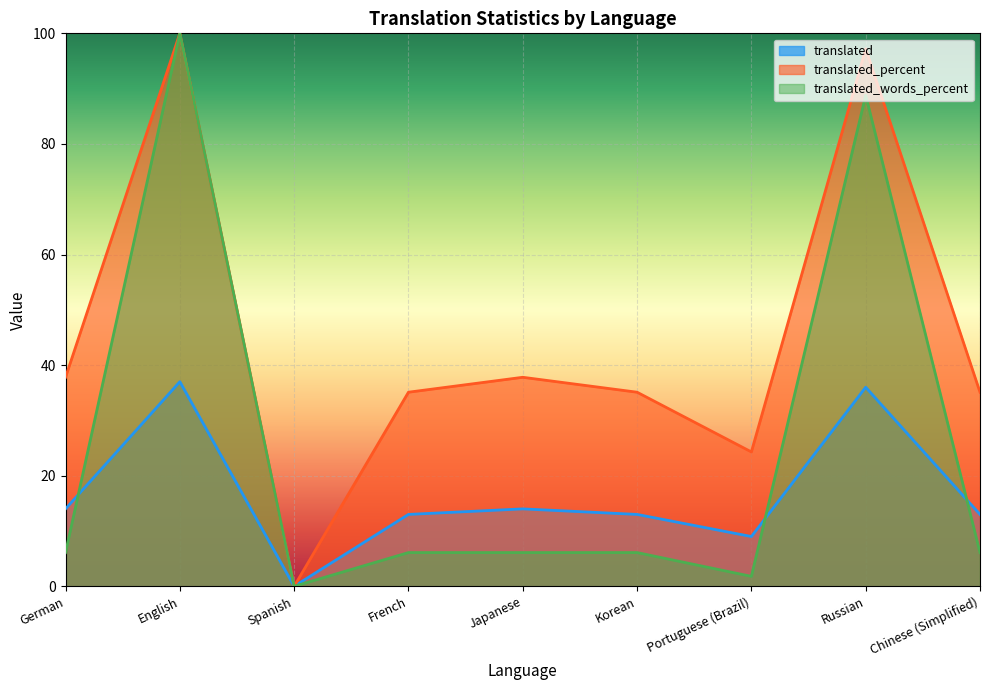

Which series changed the most between Spanish and Portuguese (Brazil)?

translated_percent